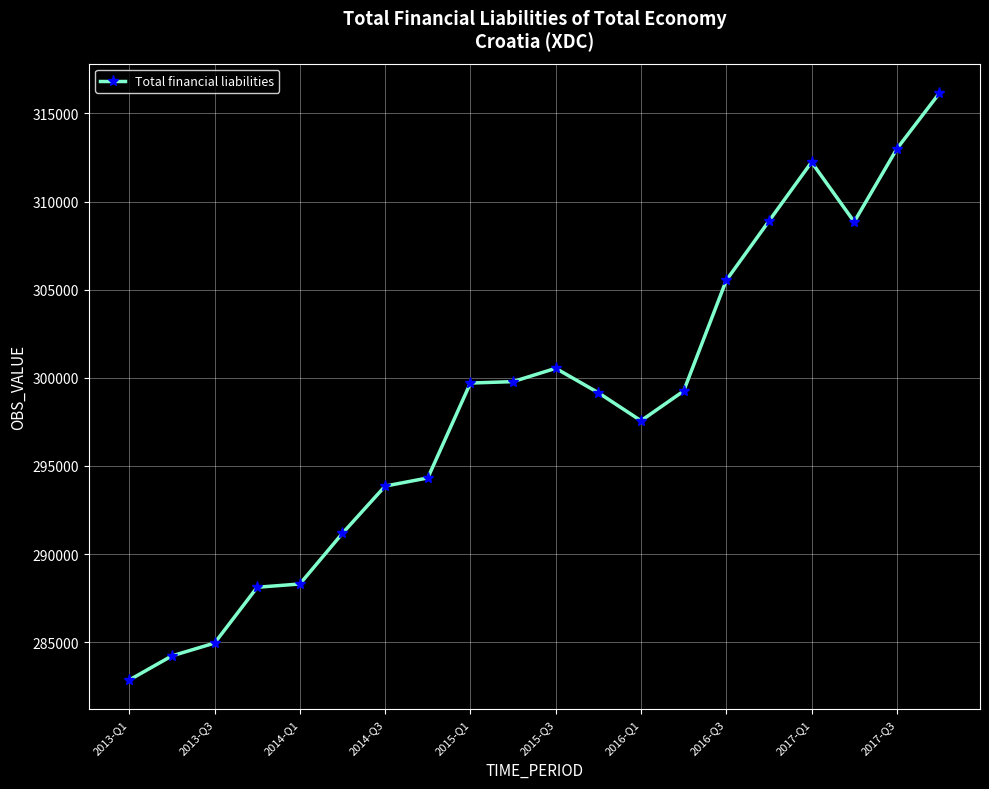

What is the difference between the maximum and second lowest values?

31936.5